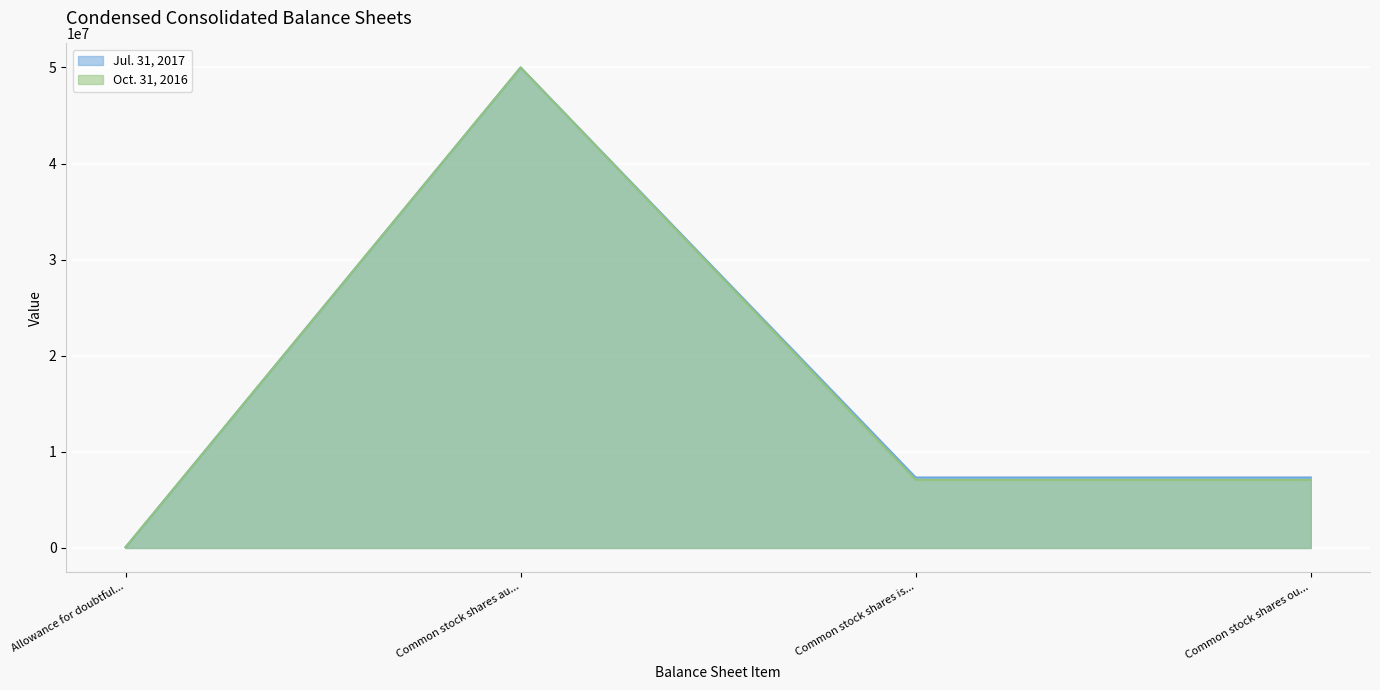

The value of Oct. 31, 2016 at Common stock par value is -28455130. True or false?

False